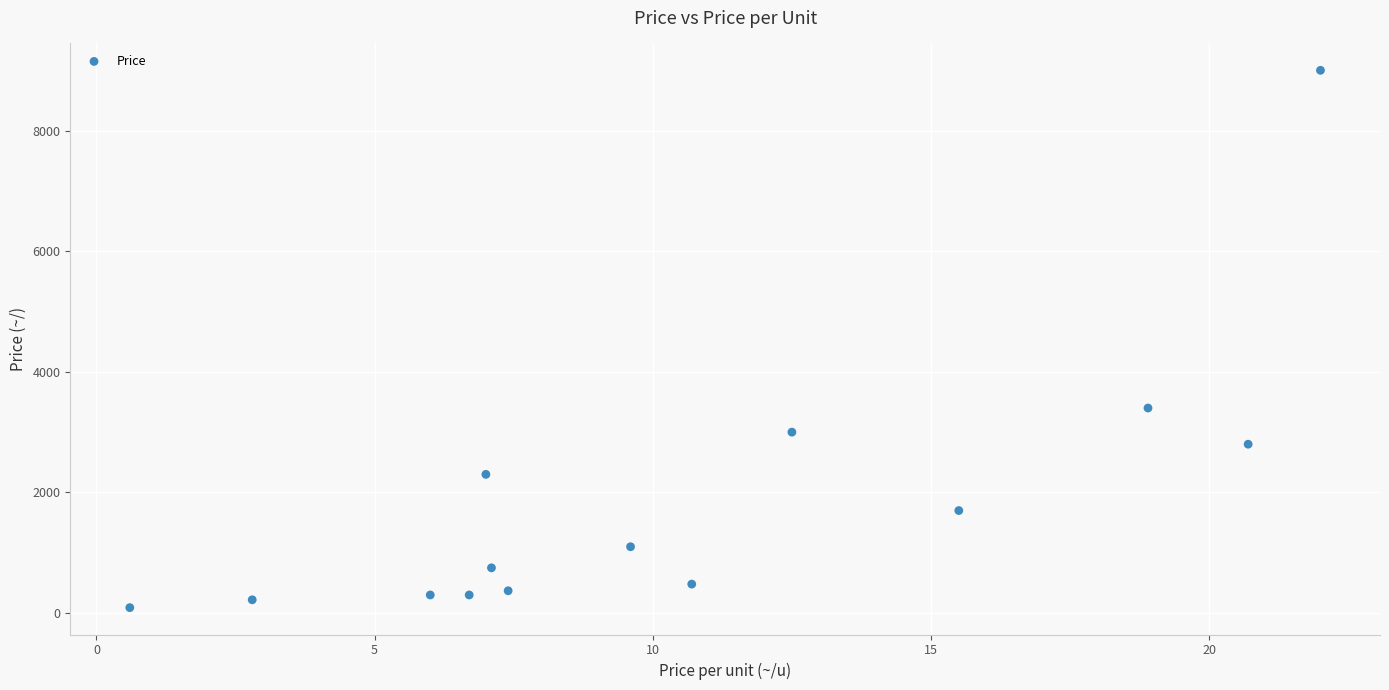

What Y value in the scatter plot is closest to 4545?

3400